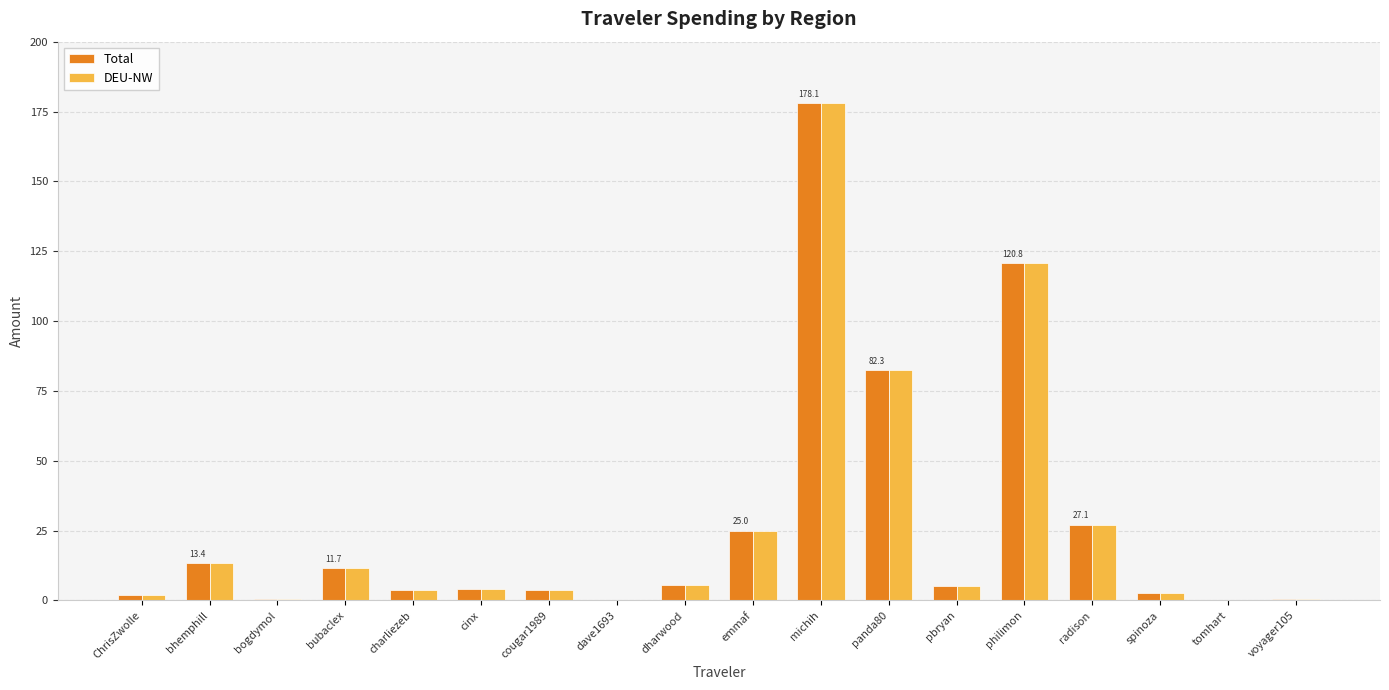

Are the bars grouped side by side (vs. stacked)?

Yes